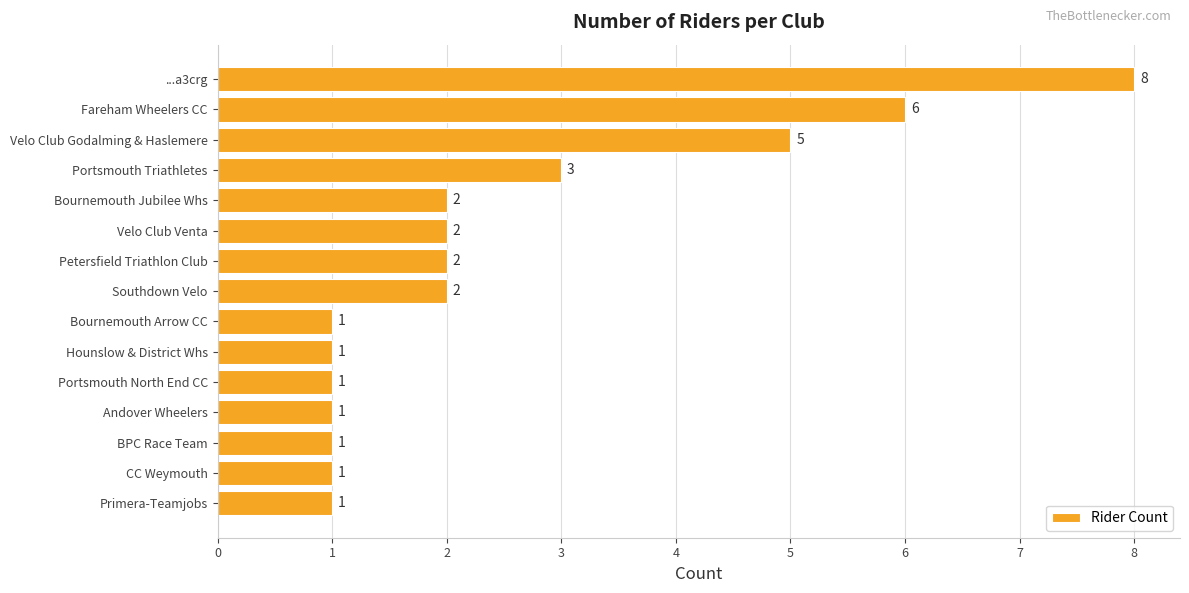

What is the label of the 5th bar from the top?

Bournemouth Jubilee Whs